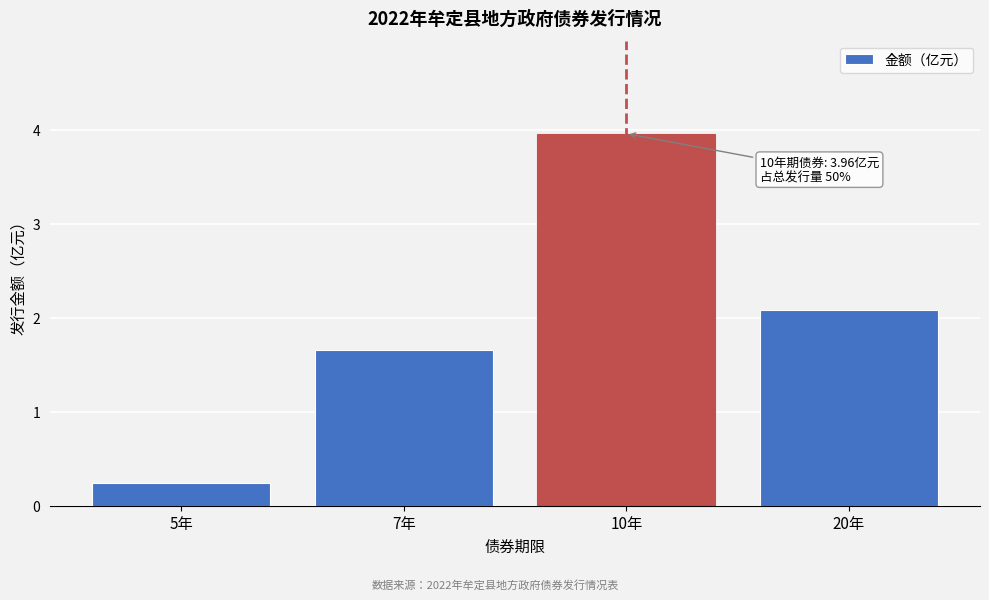

Reading left to right, list all the values displayed in this chart.

0.2	1.7	4.0	2.1